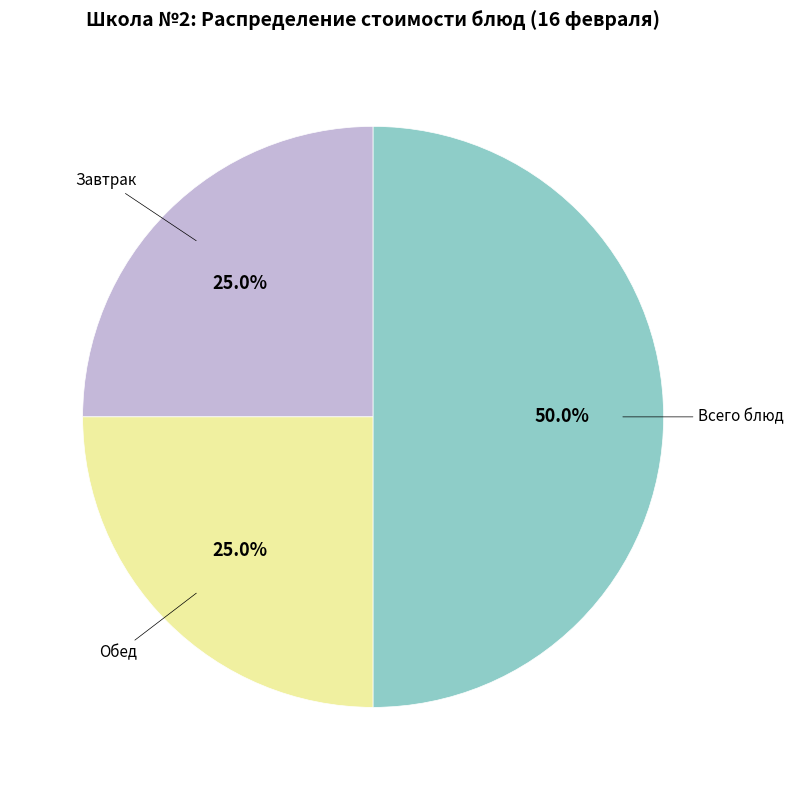

Which category has the biggest portion of the pie?

Всего блюд